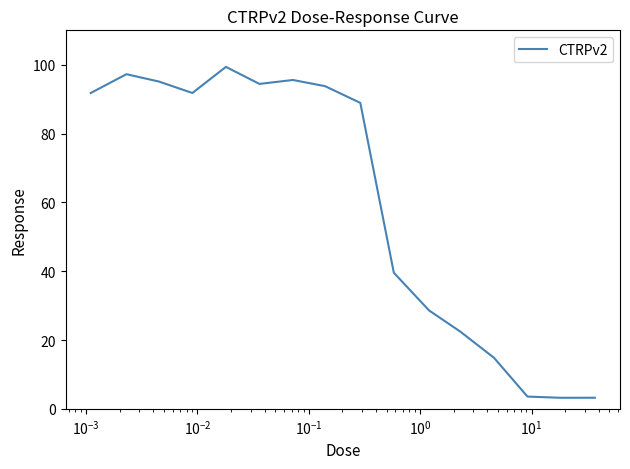

What is the difference between the maximum and minimum values?

96.2